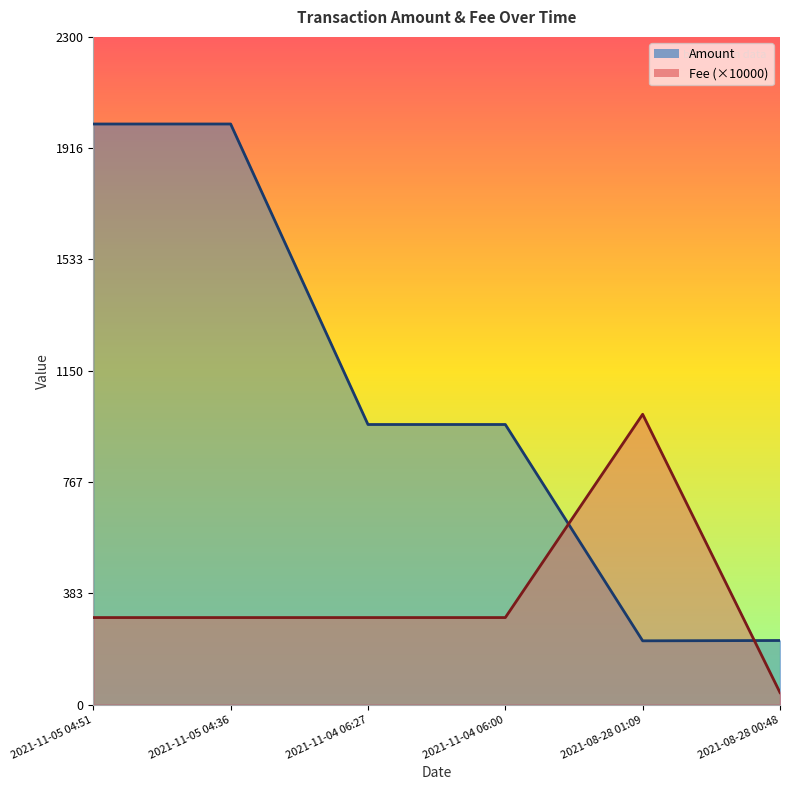

Where is the first local maximum for Amount?

2021-11-05 04:36